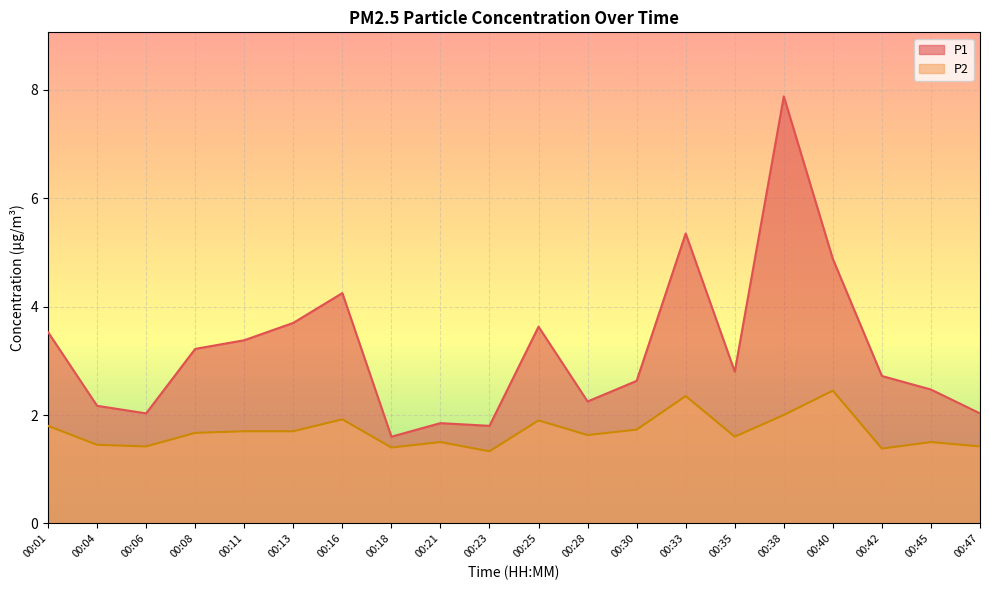

What is the difference between the highest and lowest values at 00:21?

0.4